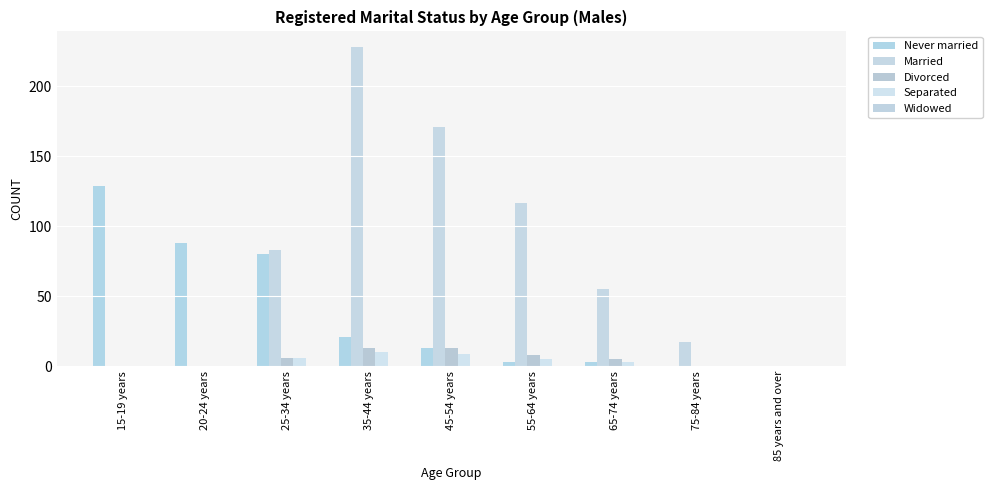

Which series has the widest spread of values?

Married